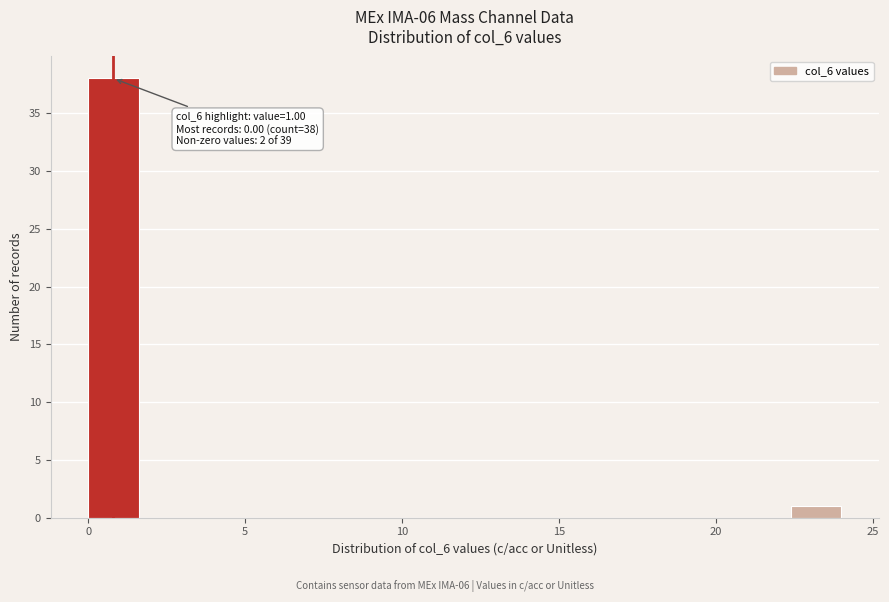

Around what value on the x-axis is the tallest bar? Give the approximate position of its centre, as read against the axis.

1.0